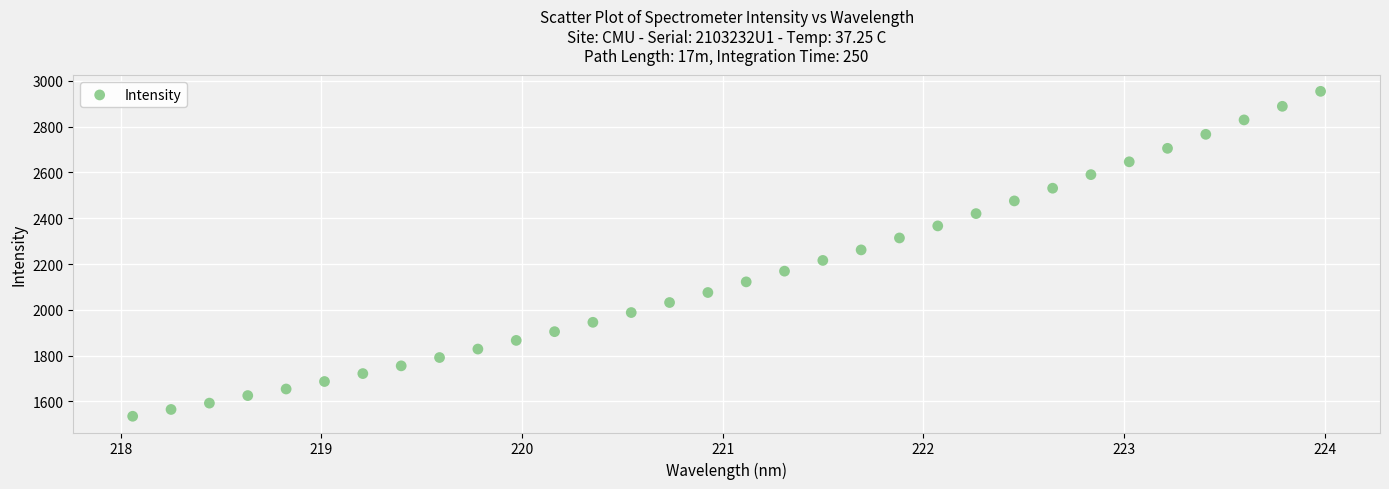

What is the range of Y values (max minus min)?

1418.9